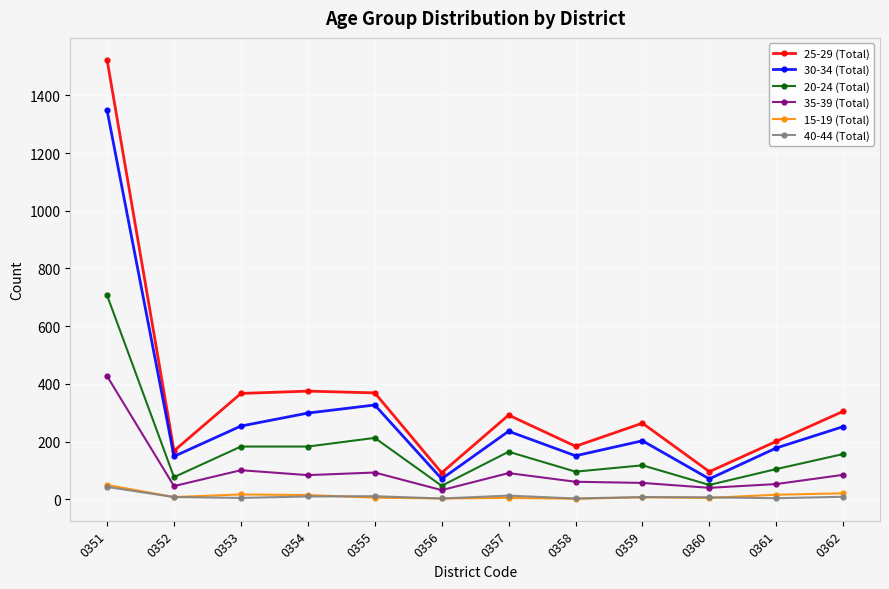

What is the total value across all series at 0351?

4098